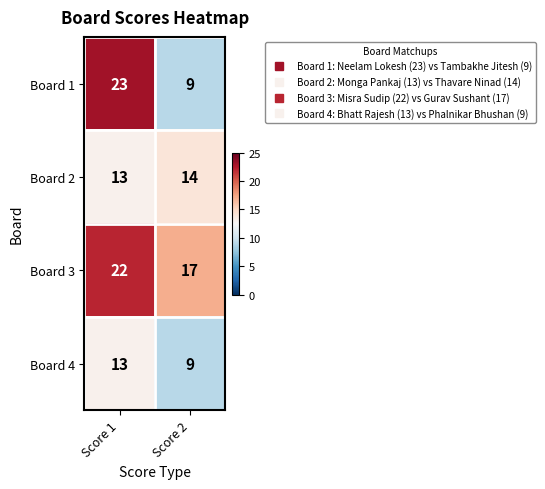

What is the difference between the maximum and minimum values in the Board 4 series?

4